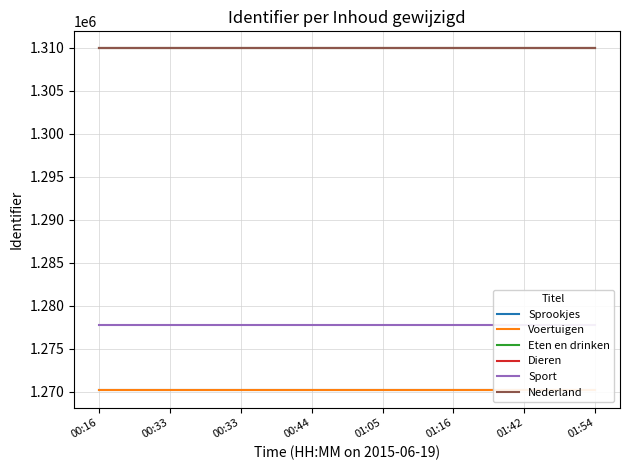

Between 01:05 and 01:54, which is larger?

01:05